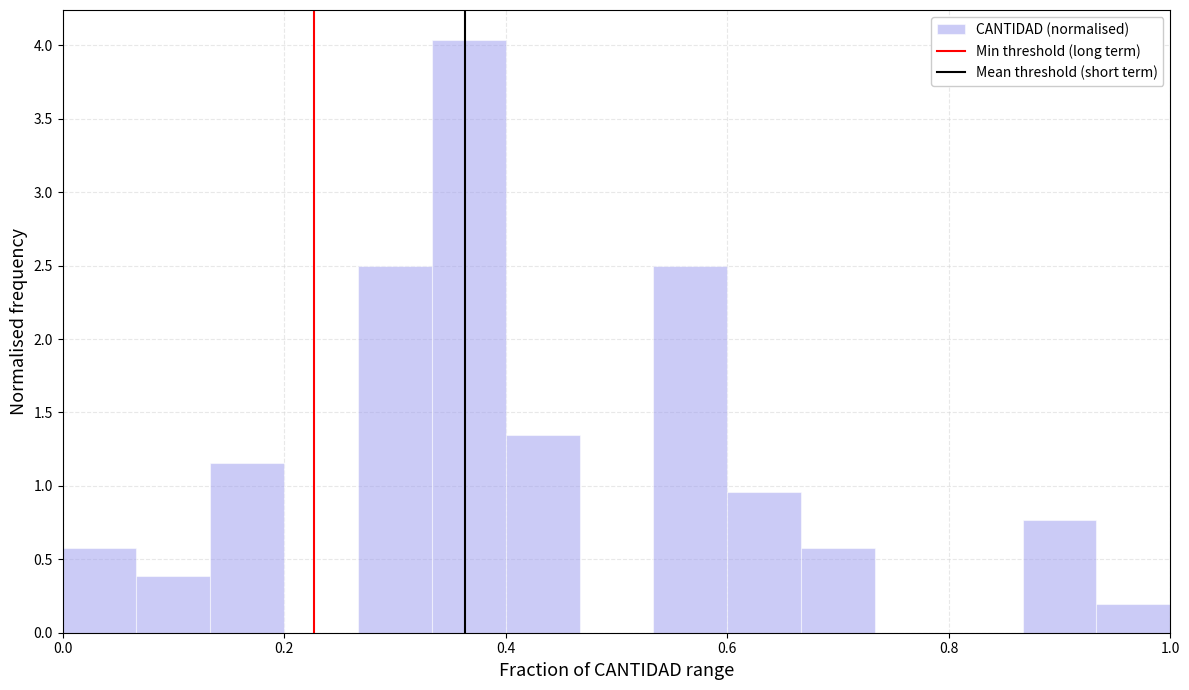

Around what value on the x-axis is the tallest bar? Give the approximate position of its centre, as read against the axis.

0.36